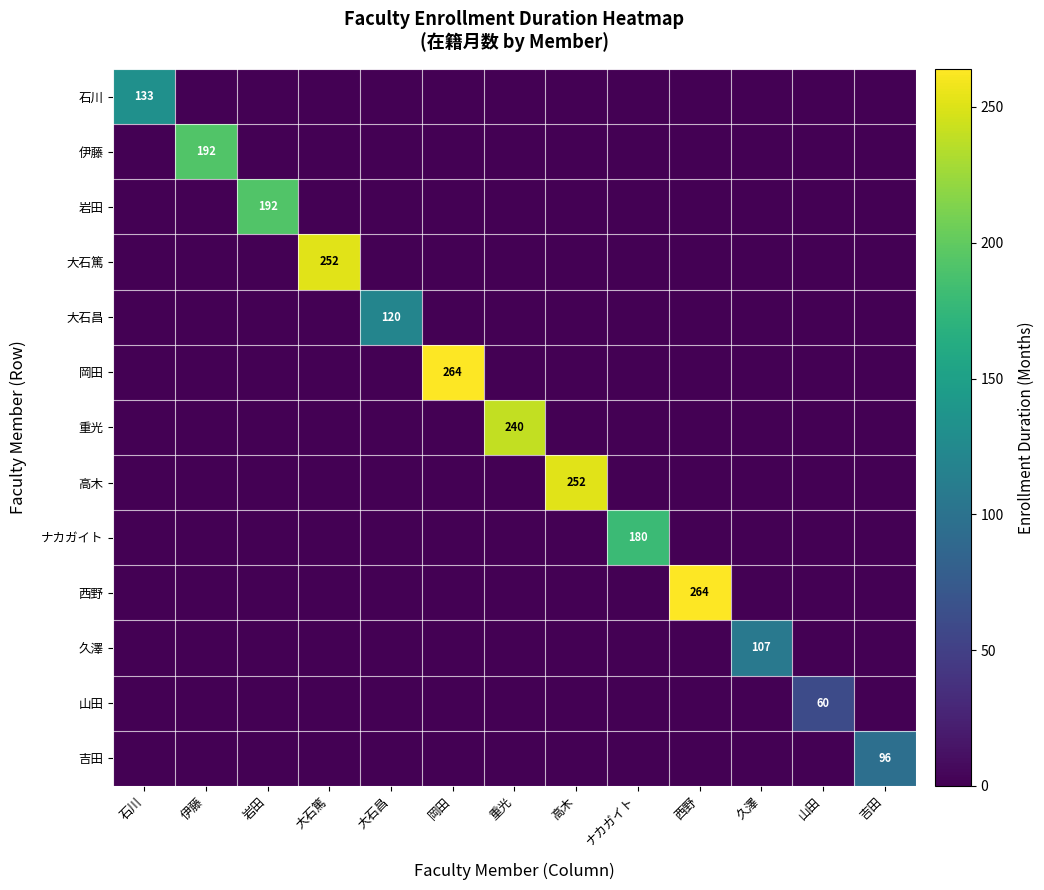

The 久澤 series shows 0 at ナカガイト. True or false?

True